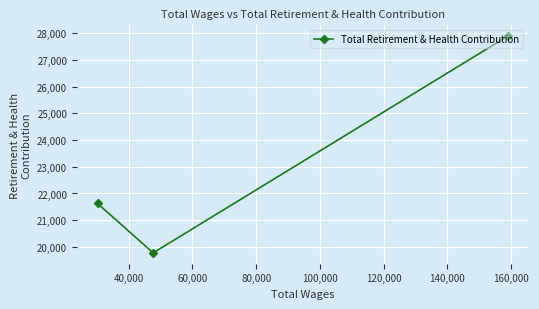

What is the smallest value displayed?

19779